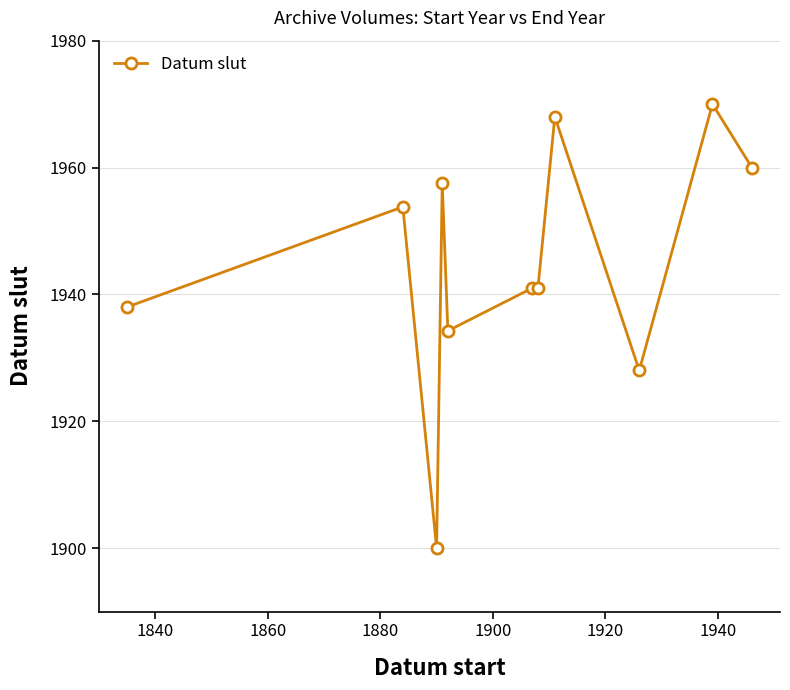

True or false: there are more than 0 points higher than both neighbors.

True